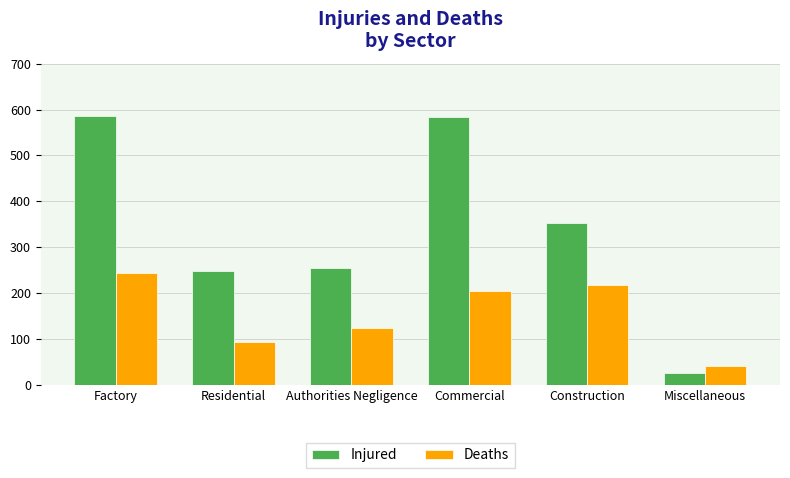

What is the label of the 2nd bar from the left?

Residential